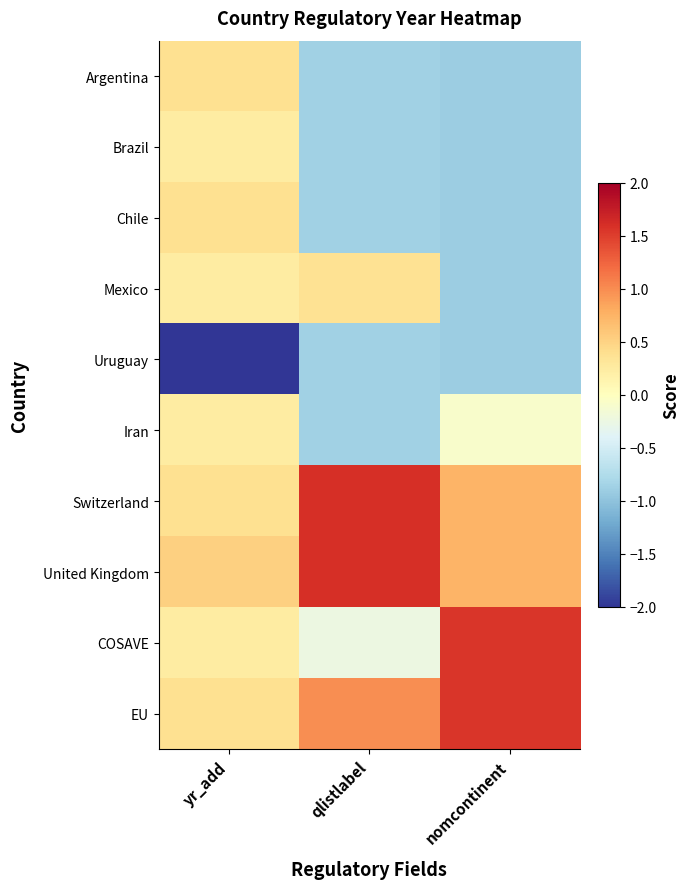

What is the greatest value displayed?

1.6